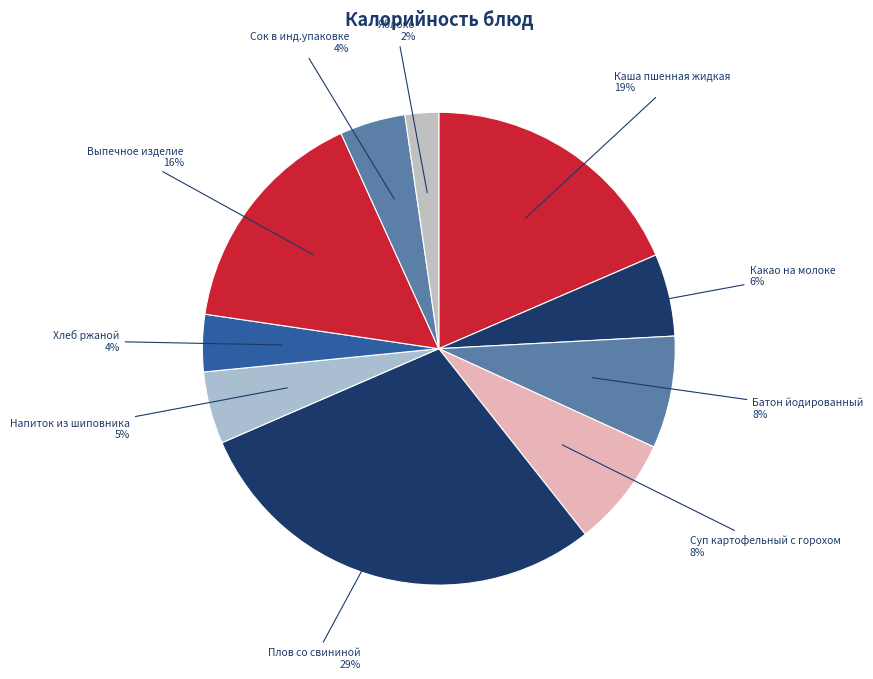

How many segments does this pie chart have?

10